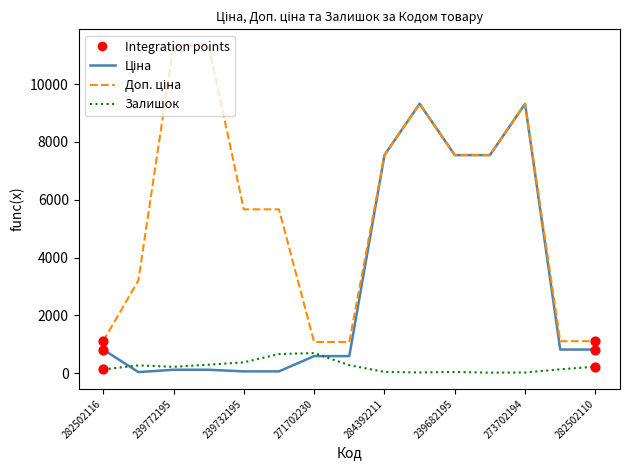

At how many categories does at least one series exceed 3143?

10